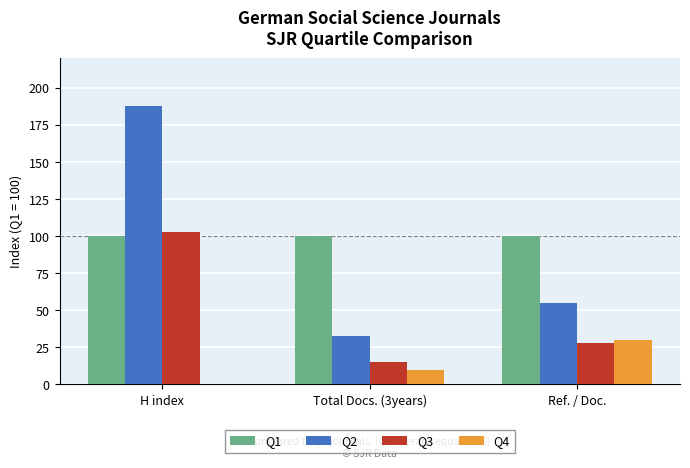

How many groups of bars are there?

3